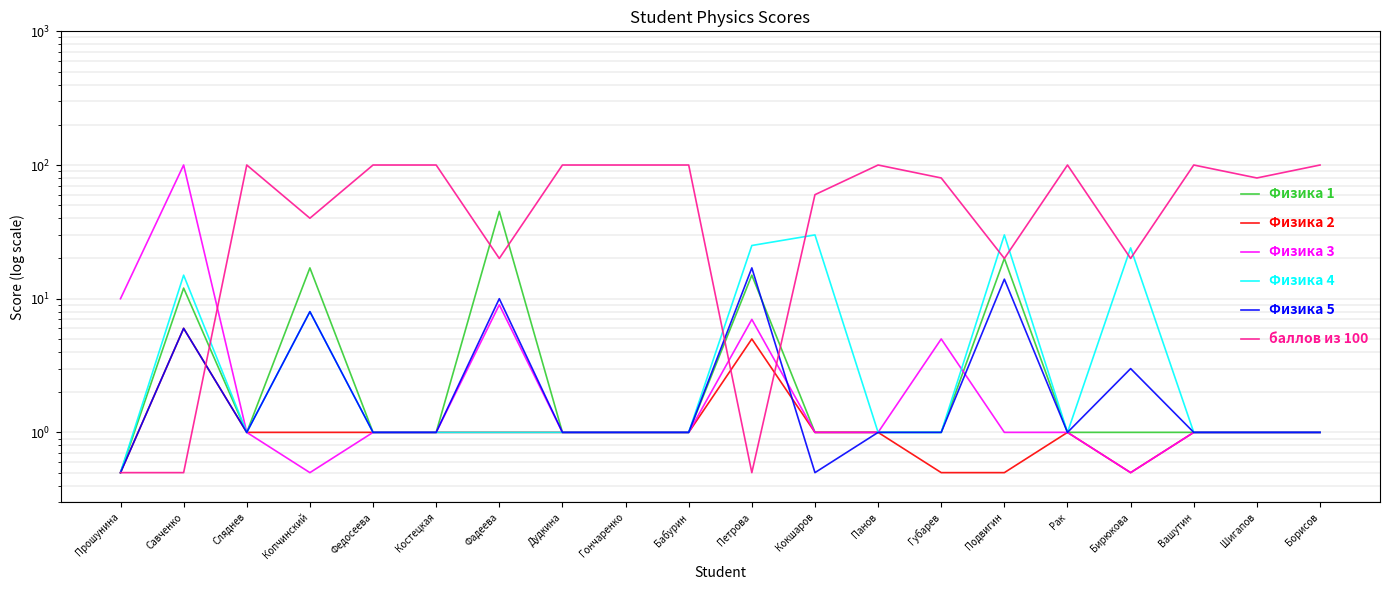

Which category has the lowest value in the Физика 1 series?

Прошунина